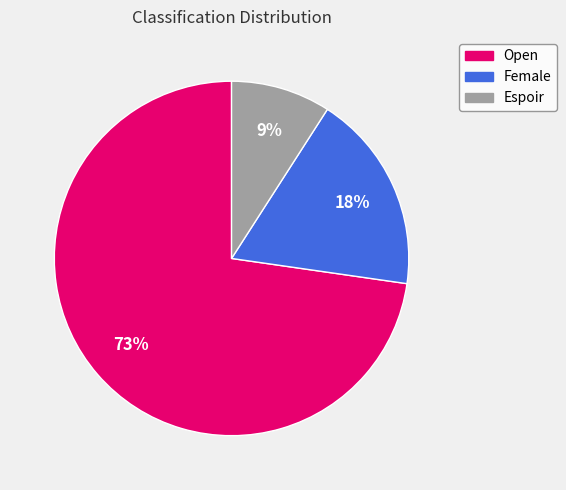

To the nearest percent, what portion does Espoir represent?

9%